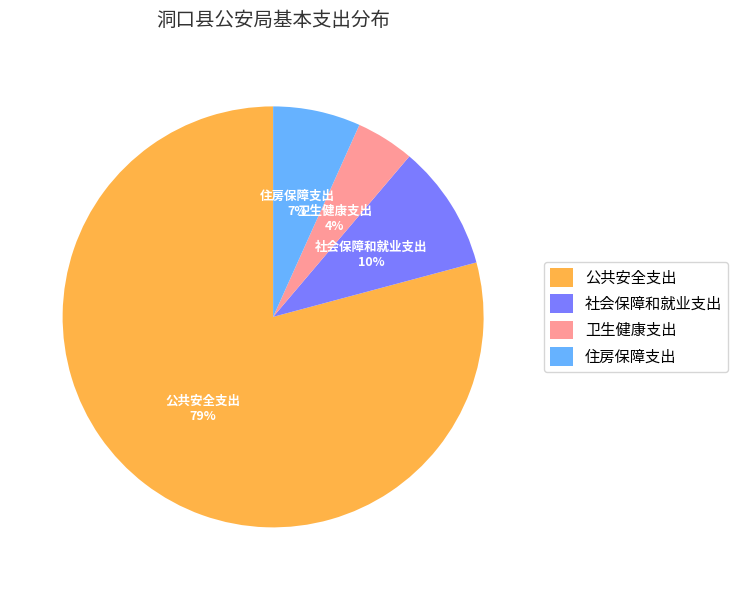

The 社会保障和就业支出 slice represents 10% of the pie. True or false?

True